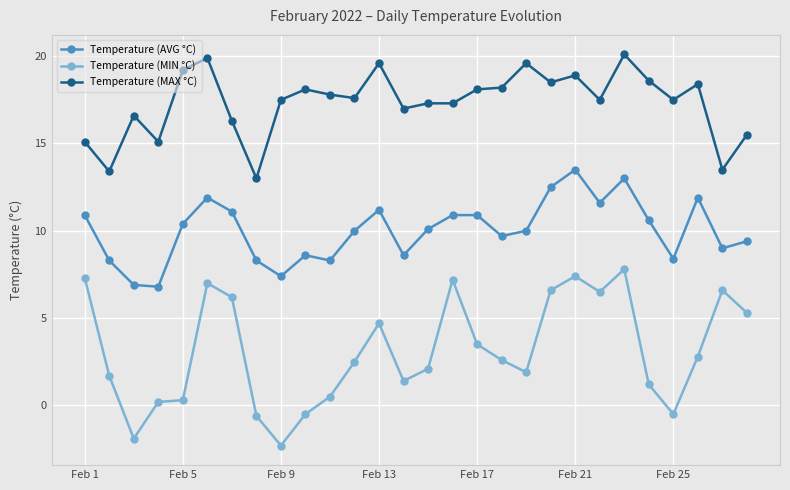

True or false: Temperature (AVG °C) has more than 1 points higher than both neighbors.

True